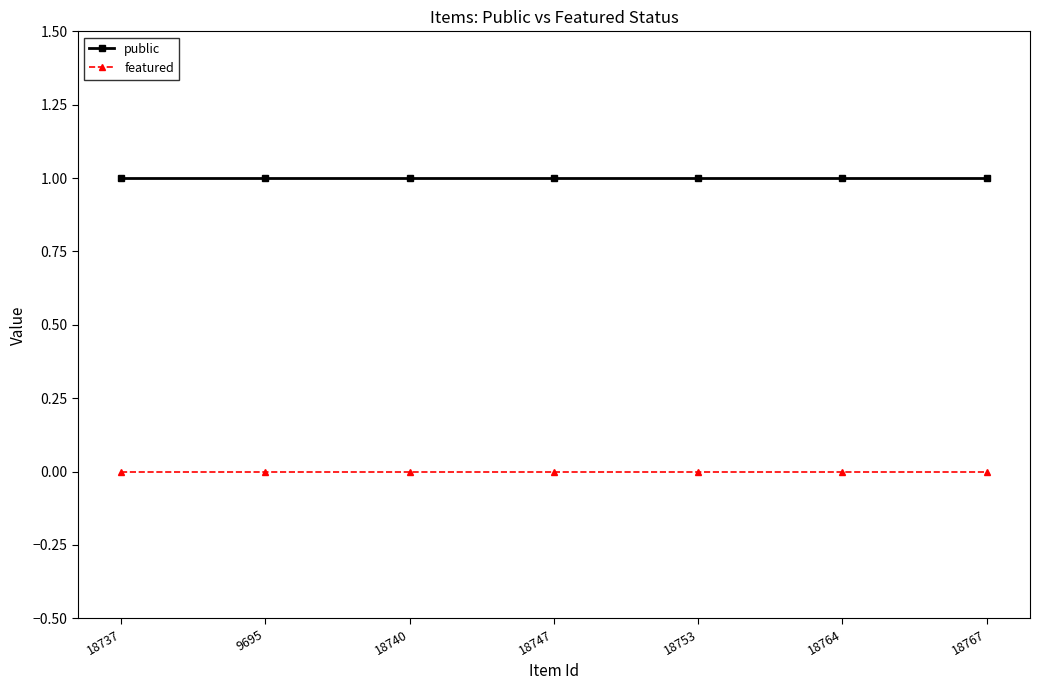

What is the total value across all series at 18764?

1